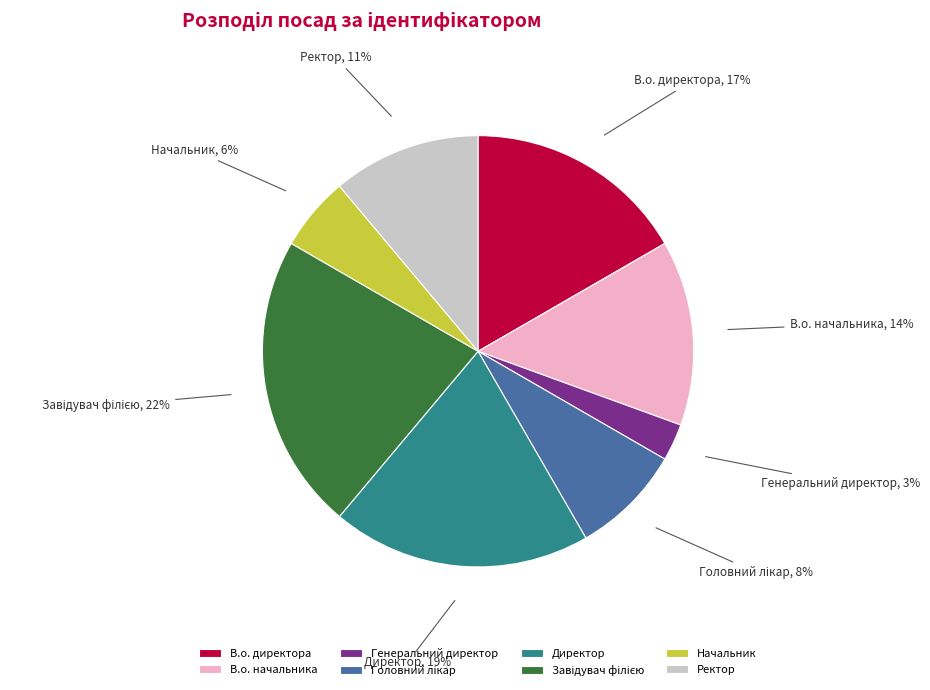

To the nearest percent, what is the difference between the largest and smallest slice percentages?

19%